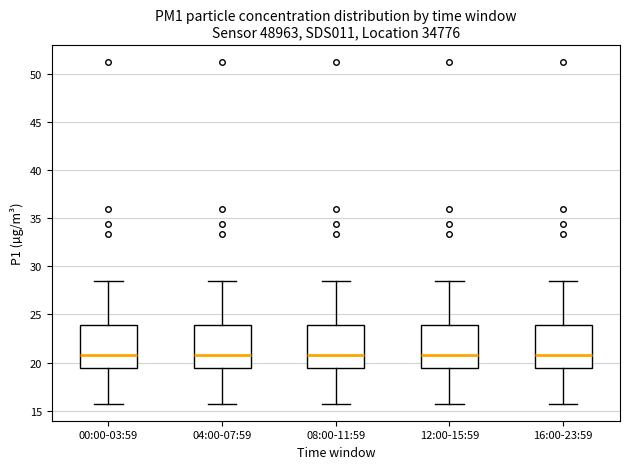

Where does the upper whisker of the box for 04:00-07:59 end on the y-axis? The values are not printed on the chart, so give them approximately, as read against the axis.

28.5